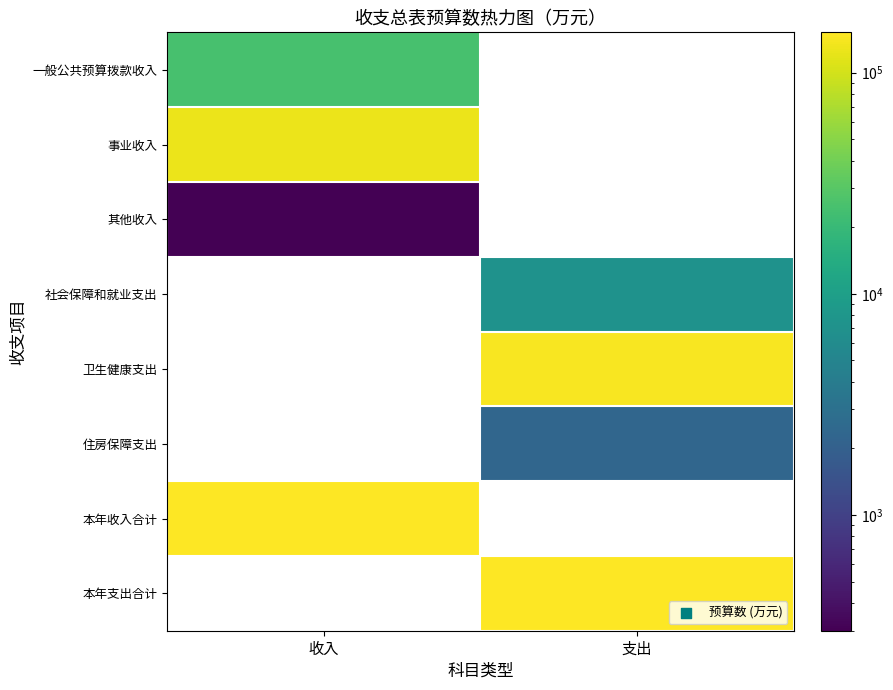

Which category has the highest value in the 其他收入 series?

收入